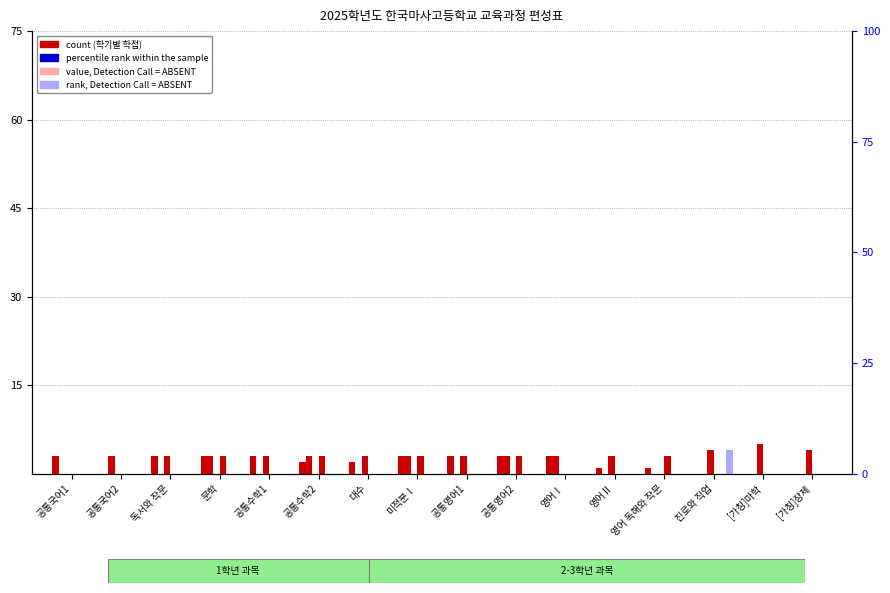

Reading right to left, list all the values displayed in this chart.

1학년 1학기: [가칭]장제=0	[가칭]마학=0	진로와 직업=0	영어 독해와 작문=1	영어Ⅱ=1	영어Ⅰ=3	공통영어2=3	공통영어1=3	미적분Ⅰ=3	대수=2	공통수학2=2	공통수학1=3	문학=3	독서와 작문=3	공통국어2=0	공통국어1=3
1학년 2학기: [가칭]장제=0	[가칭]마학=0	진로와 직업=0	영어 독해와 작문=0	영어Ⅱ=0	영어Ⅰ=3	공통영어2=3	공통영어1=0	미적분Ⅰ=3	대수=0	공통수학2=3	공통수학1=0	문학=3	독서와 작문=0	공통국어2=3	공통국어1=0
2학년 1학기: [가칭]장제=4	[가칭]마학=5	진로와 직업=4	영어 독해와 작문=0	영어Ⅱ=3	영어Ⅰ=0	공통영어2=0	공통영어1=3	미적분Ⅰ=0	대수=3	공통수학2=0	공통수학1=3	문학=0	독서와 작문=3	공통국어2=0	공통국어1=0
2학년 2학기: [가칭]장제=0	[가칭]마학=0	진로와 직업=0	영어 독해와 작문=3	영어Ⅱ=0	영어Ⅰ=0	공통영어2=3	공통영어1=0	미적분Ⅰ=3	대수=0	공통수학2=3	공통수학1=0	문학=3	독서와 작문=0	공통국어2=0	공통국어1=0
3학년 1학기: [가칭]장제=0	[가칭]마학=0	진로와 직업=0	영어 독해와 작문=0	영어Ⅱ=0	영어Ⅰ=0	공통영어2=0	공통영어1=0	미적분Ⅰ=0	대수=0	공통수학2=0	공통수학1=0	문학=0	독서와 작문=0	공통국어2=0	공통국어1=0
3학년 2학기: [가칭]장제=0	[가칭]마학=0	진로와 직업=4	영어 독해와 작문=0	영어Ⅱ=0	영어Ⅰ=0	공통영어2=0	공통영어1=0	미적분Ⅰ=0	대수=0	공통수학2=0	공통수학1=0	문학=0	독서와 작문=0	공통국어2=0	공통국어1=0